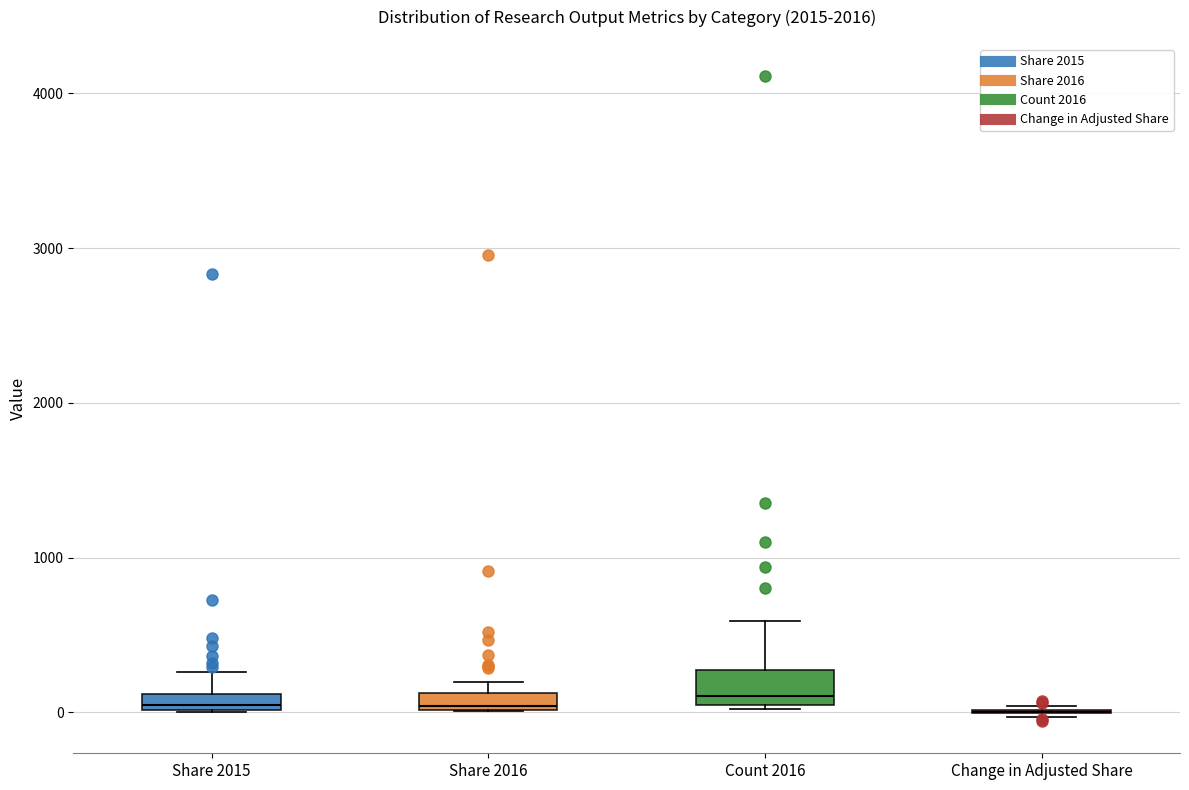

Comparing the boxes themselves (not the whiskers), which one is the tallest?

Count 2016